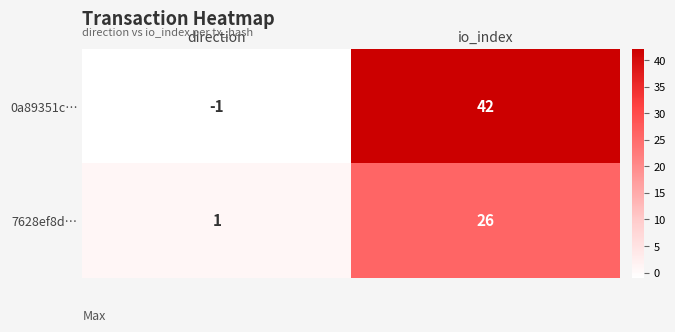

What is the spread (max minus min) of values at direction?

2